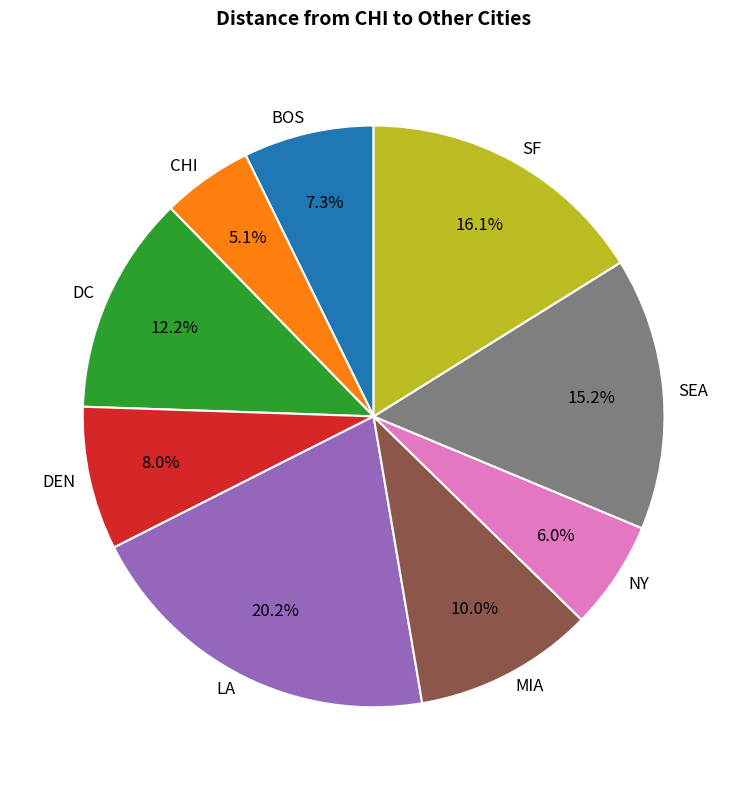

How many slices are in this pie chart?

9